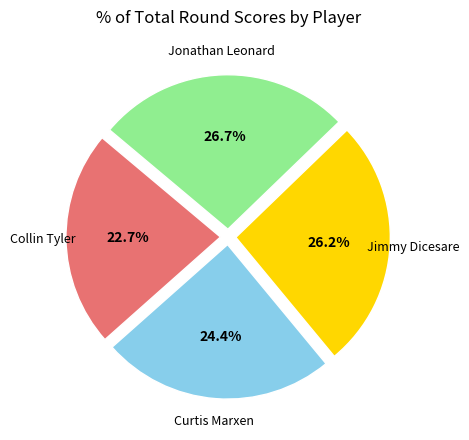

Is there any slice that represents more than half of the pie?

No